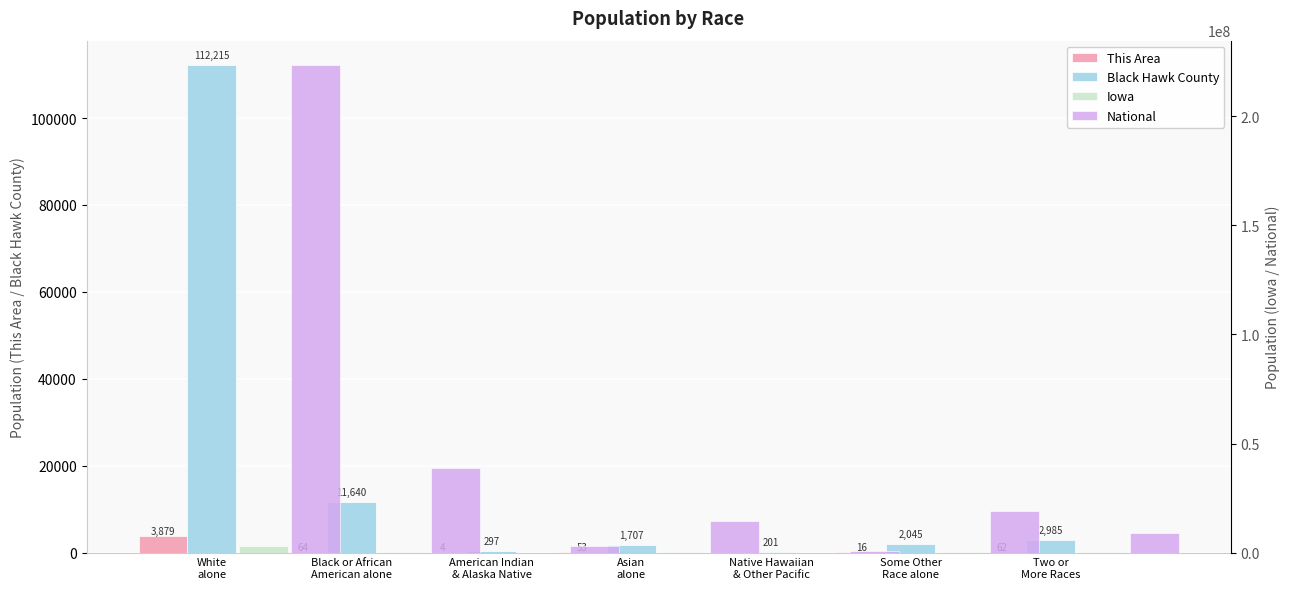

What is the difference between the second highest and minimum values in the Iowa series?

87145